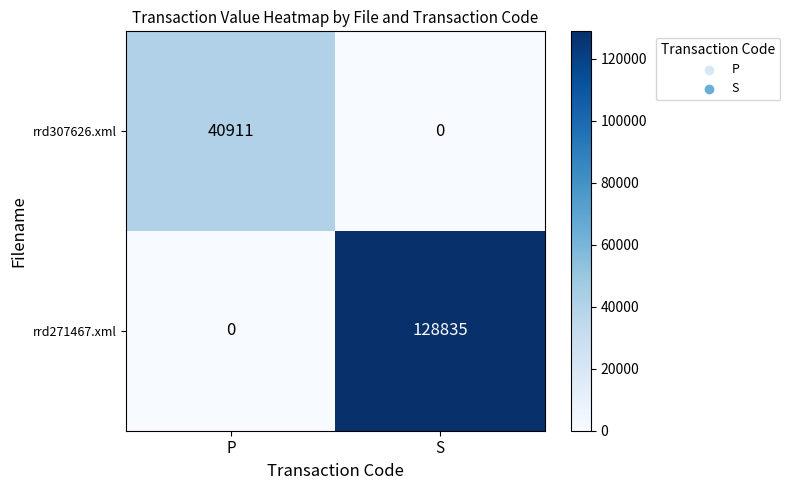

What is the average value of the rrd307626.xml series?

20456